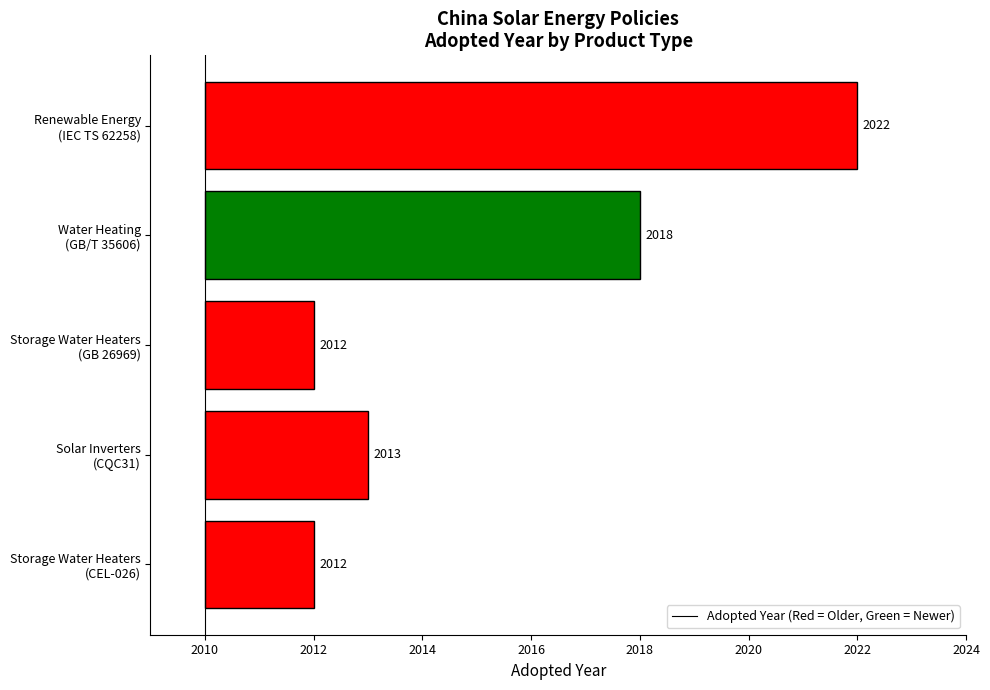

Between Solar Inverters (CQC31) and Renewable Energy (IEC TS 62258), which is larger?

Renewable Energy (IEC TS 62258)